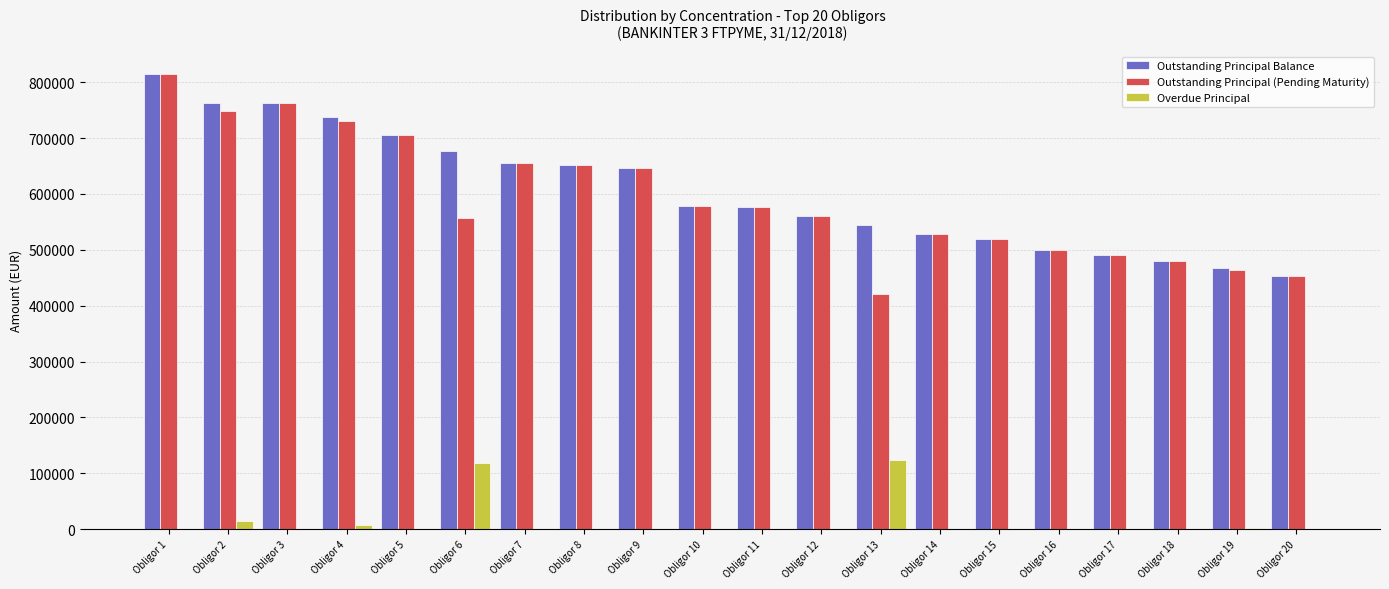

What is the total value across all series at Obligor 10?

1156132.2